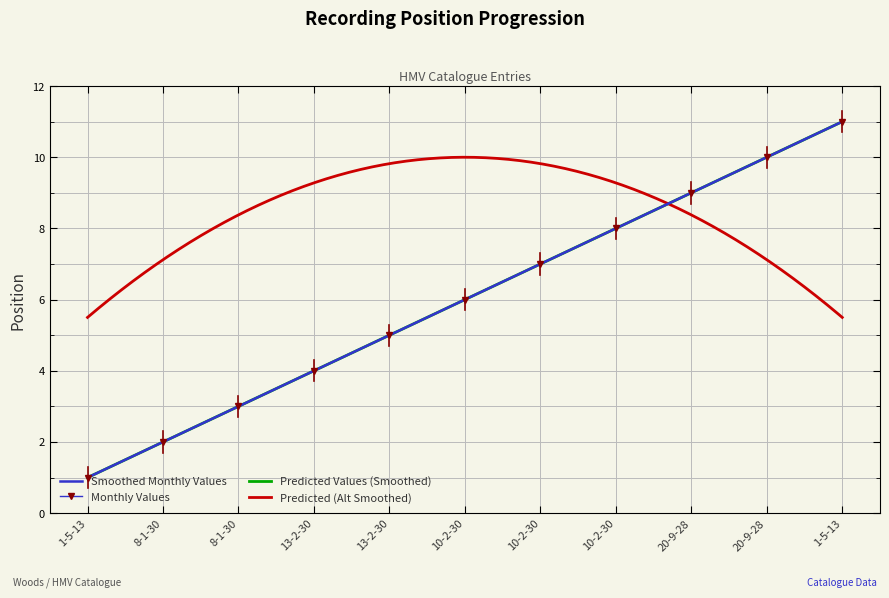

Rank the categories by value from lowest to highest.

1-5-13, 8-1-30, 8-1-30, 13-2-30, 13-2-30, 10-2-30, 10-2-30, 10-2-30, 20-9-28, 20-9-28, 1-5-13